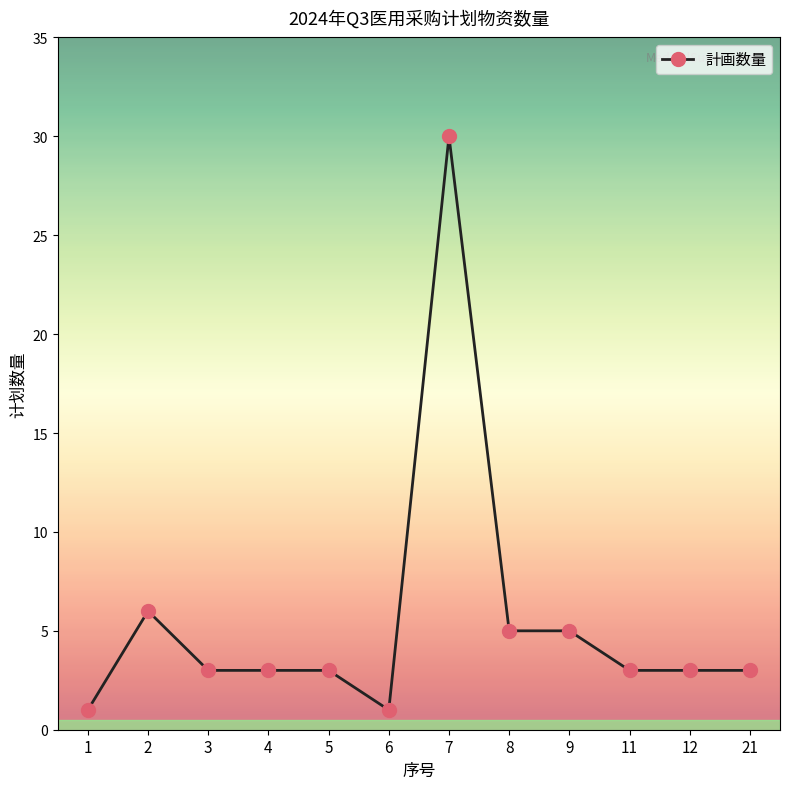

What is the difference between the second highest and minimum values?

5